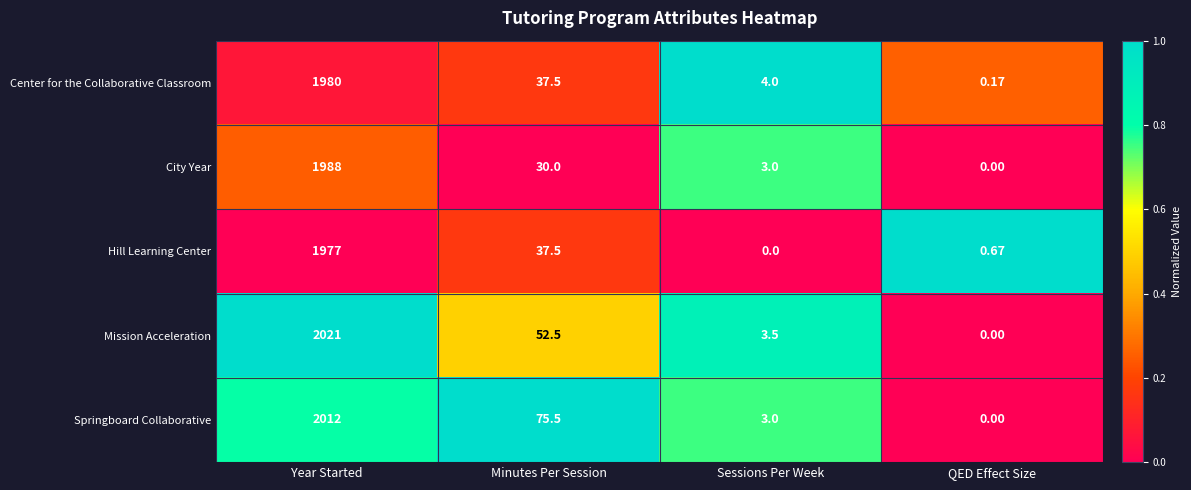

At which category is the sum across all series the highest?

Year Started